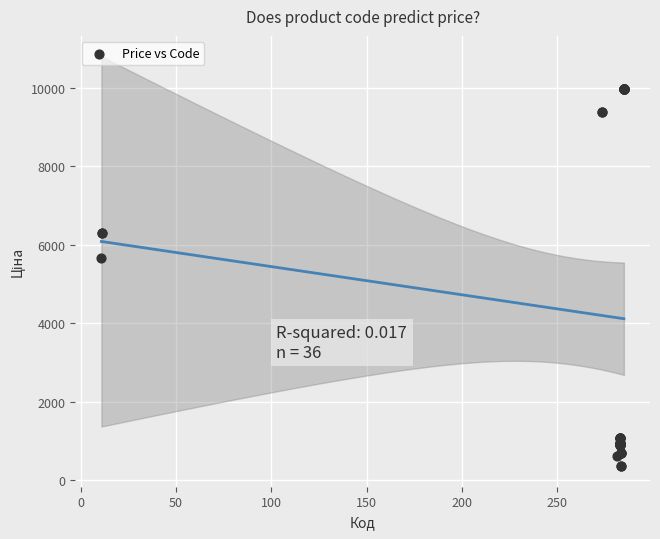

What Y value in the scatter plot is closest to 5167?

5673.8